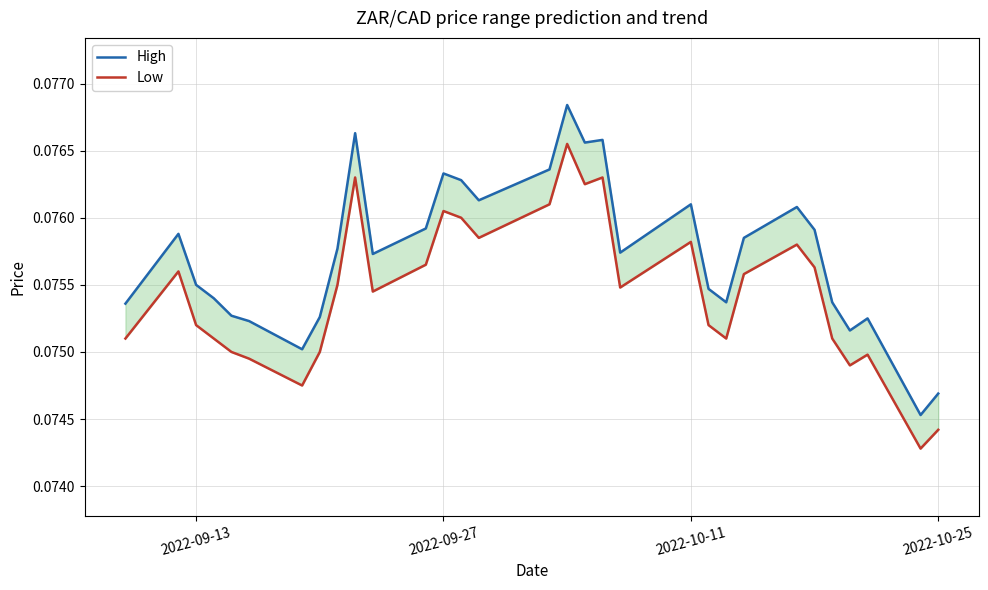

True or false: High and Low intersect in this chart.

False